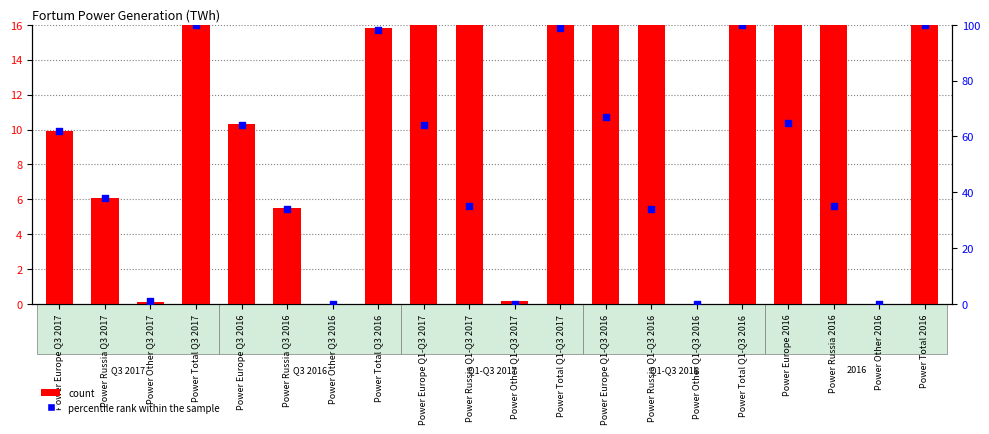

Which series has the widest spread of Y values?

percentile rank within the sample